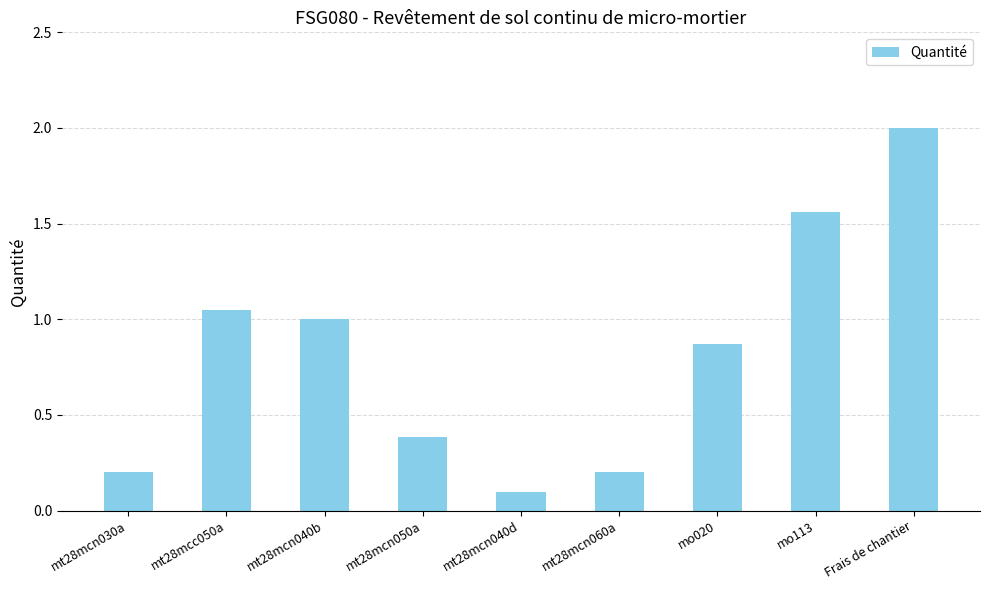

How many data points does each series have?

9